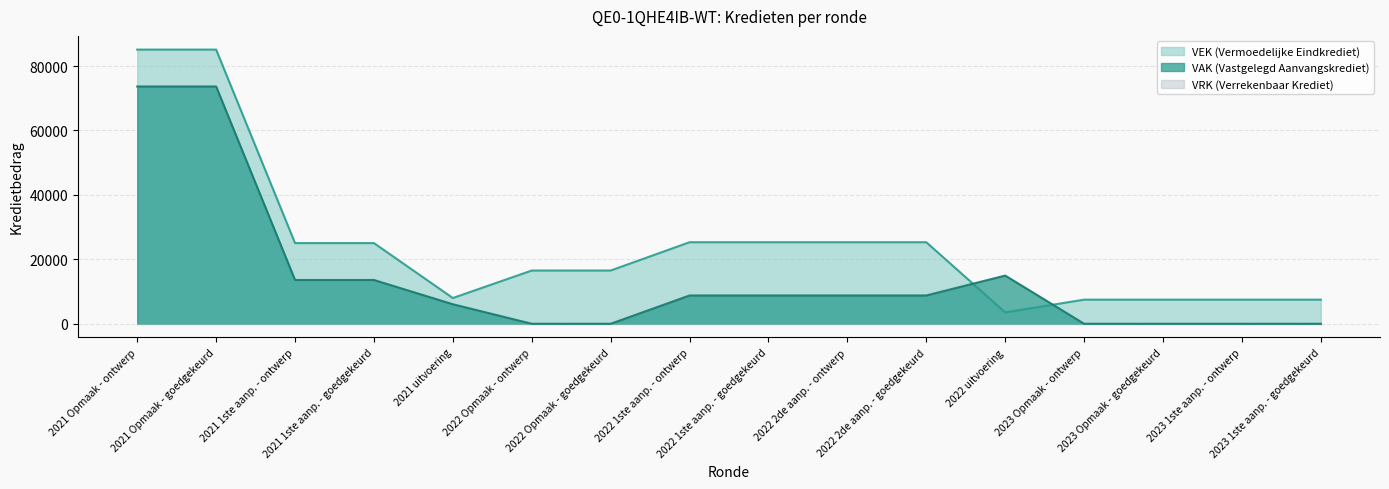

What is the total value across all series at 2021 uitvoering?

14046